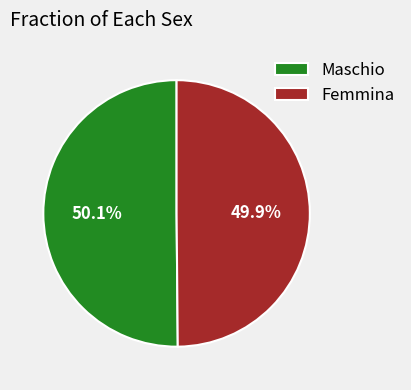

Is there any slice that represents more than half of the pie?

Yes